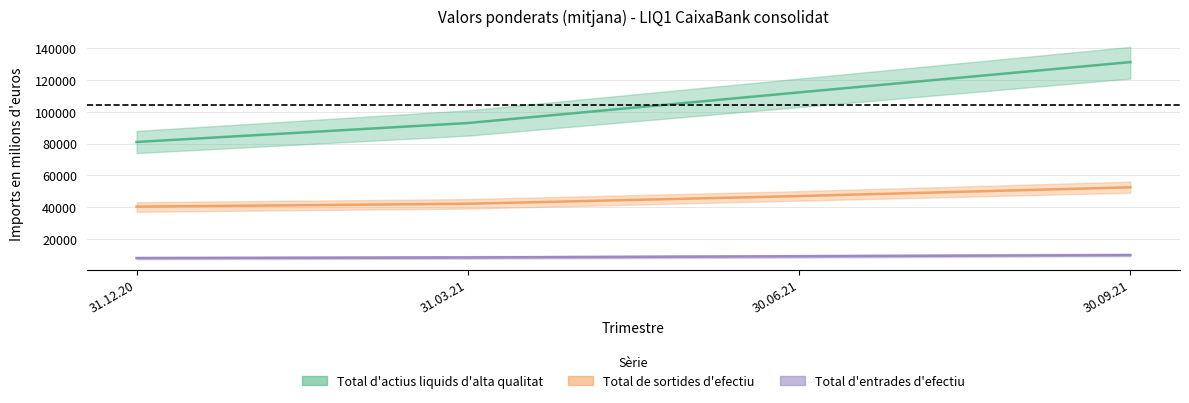

What value does the Total d'actius liquids d'alta qualitat series have at 31.12.20, to the nearest 50?

81000